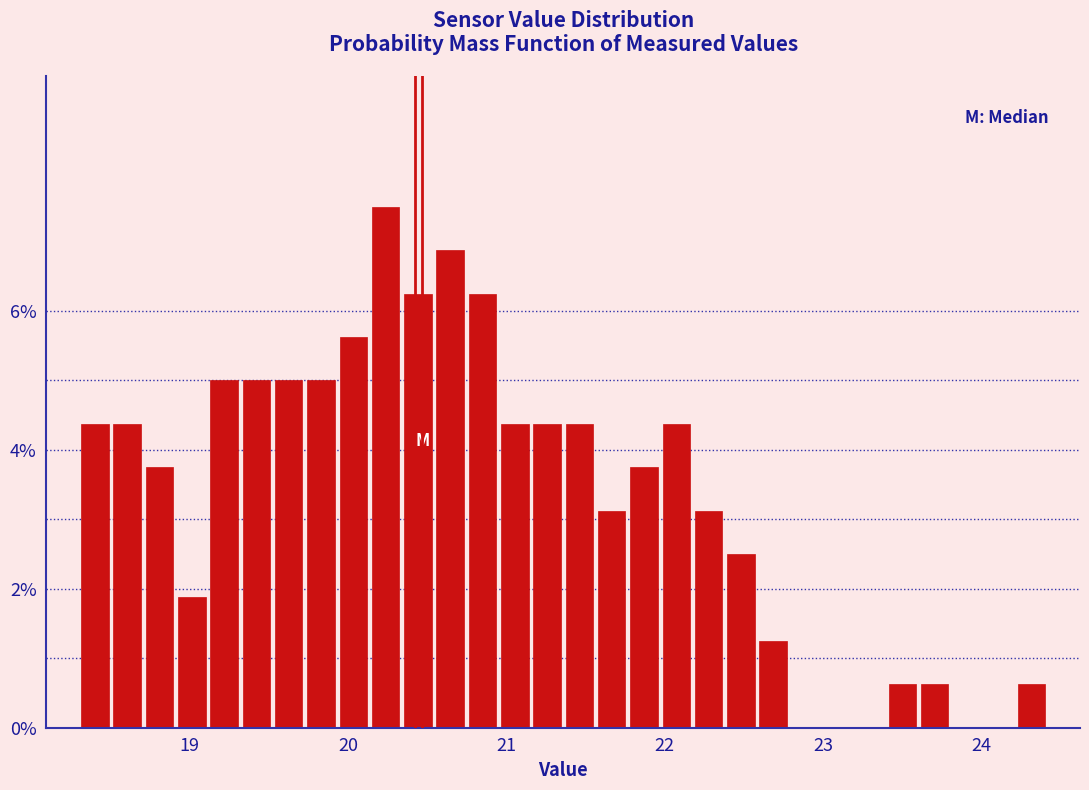

Read against the x-axis, roughly where is the centre of the tallest bar?

20.2